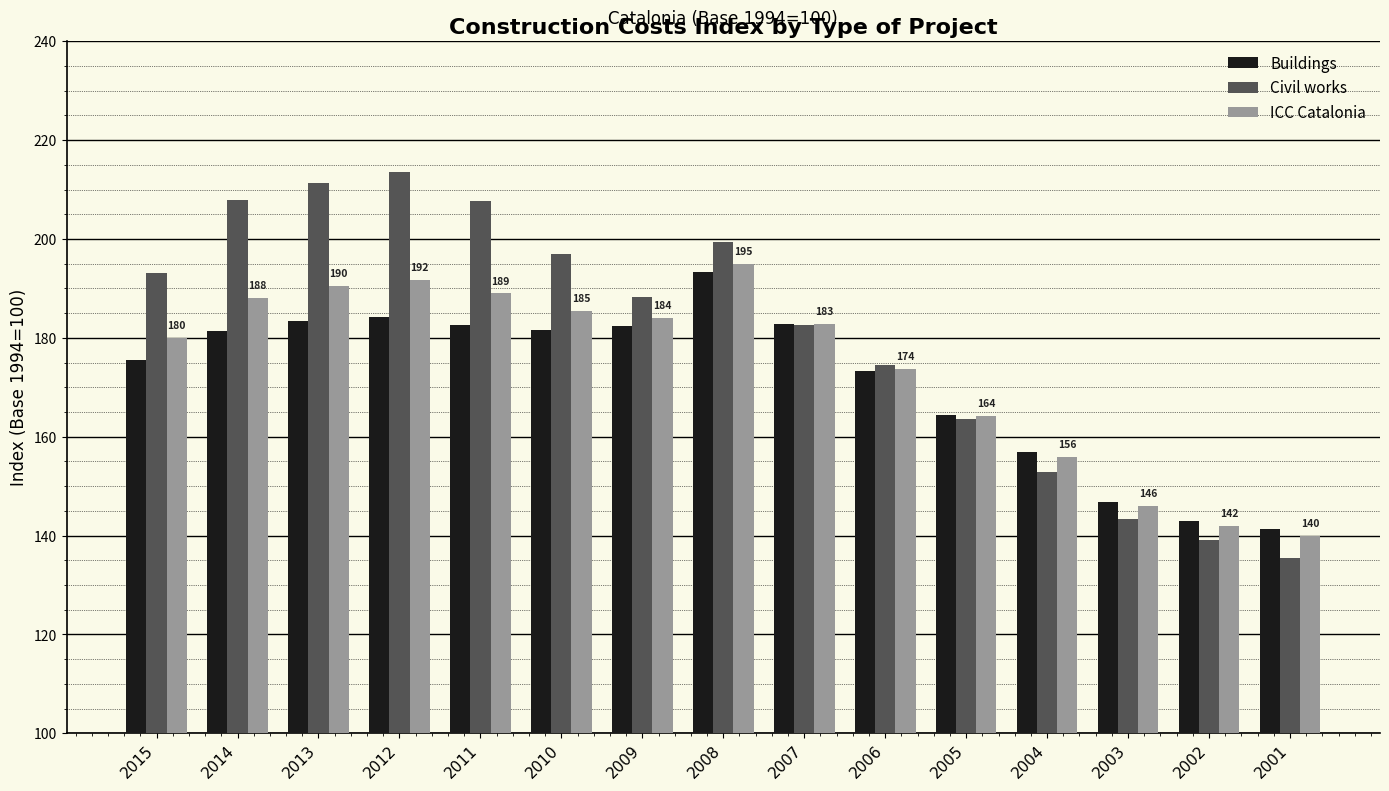

Where does the Civil works series first go above 188?

2015